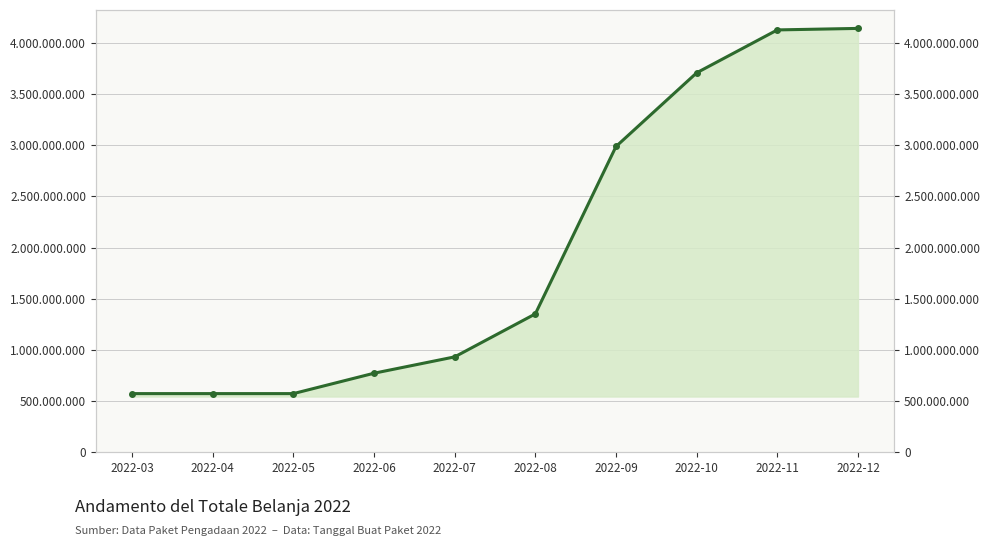

At which label is the value closest to 2358180720?

2022-09